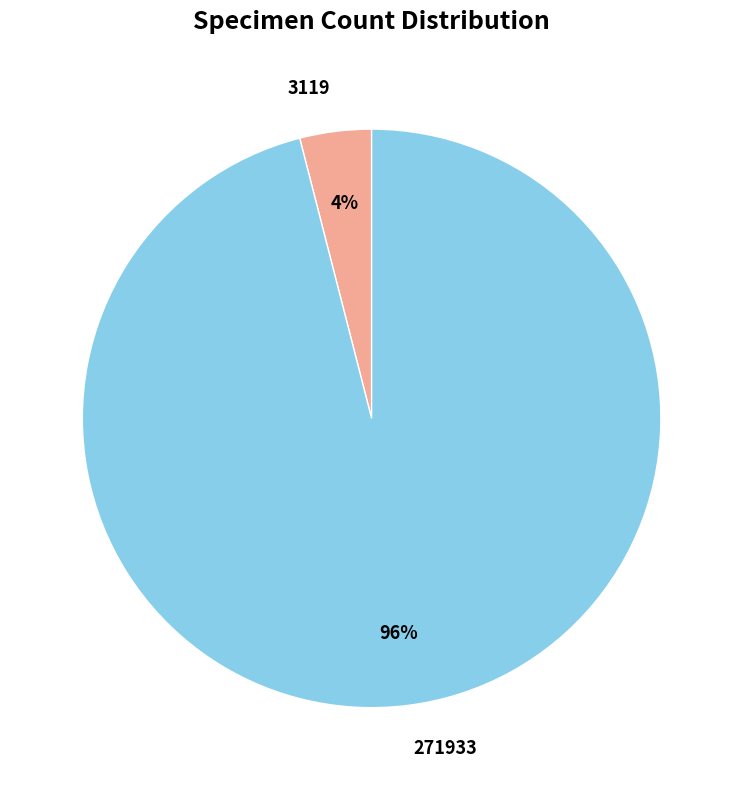

True or false: 271933 accounts for 87% of the total.

False